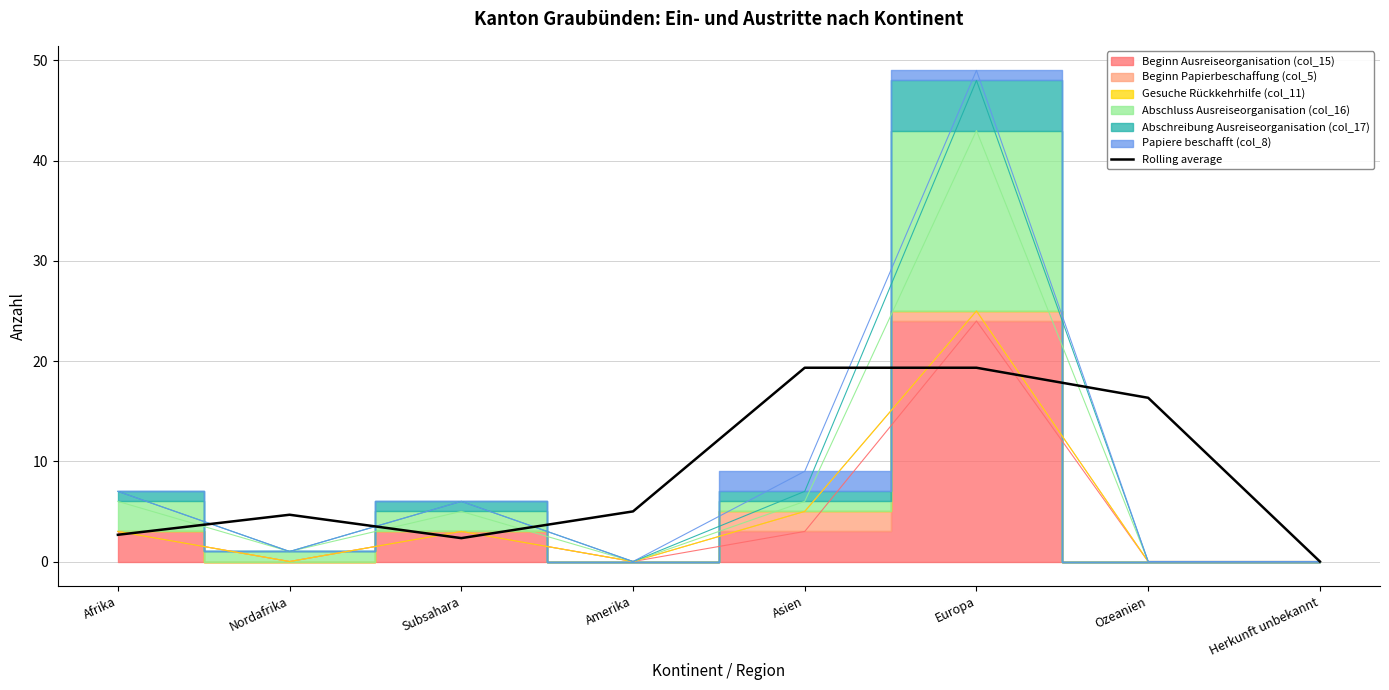

What is the difference between the second highest and second lowest values?

17.0